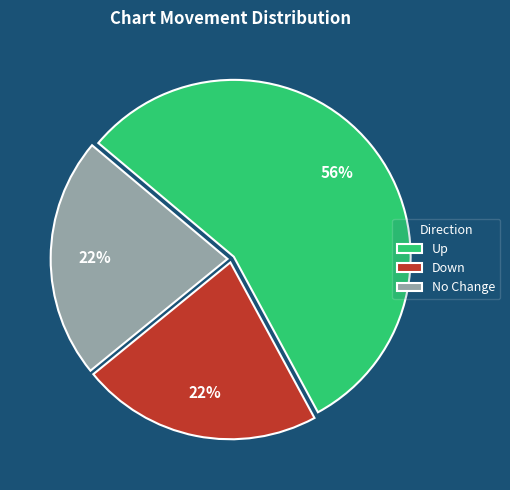

Is there a majority slice in this chart?

Yes